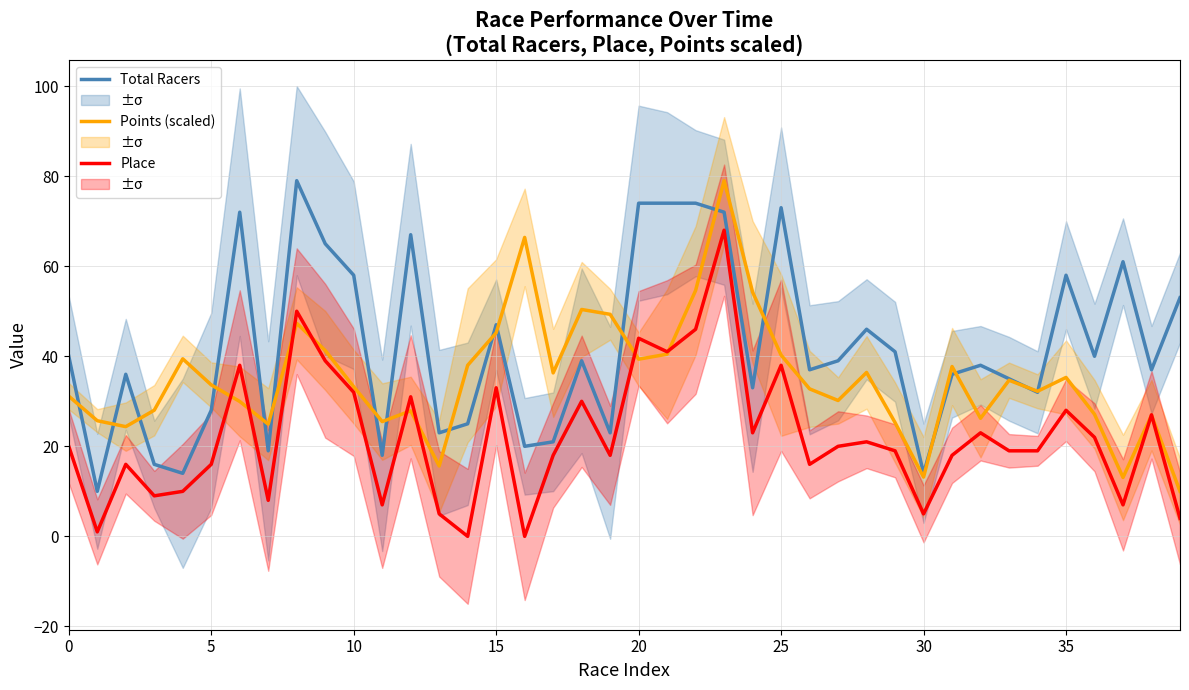

In Points (scaled), how many points are higher than both neighbors (excluding endpoints)?

11